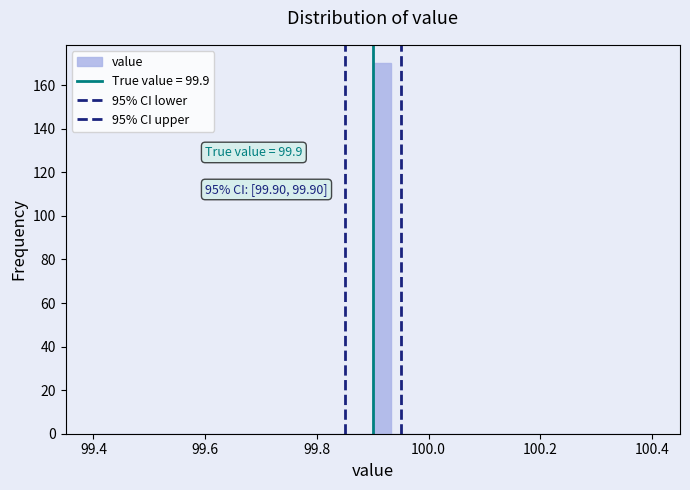

Around what value on the x-axis is the tallest bar? Give the approximate position of its centre, as read against the axis.

99.92